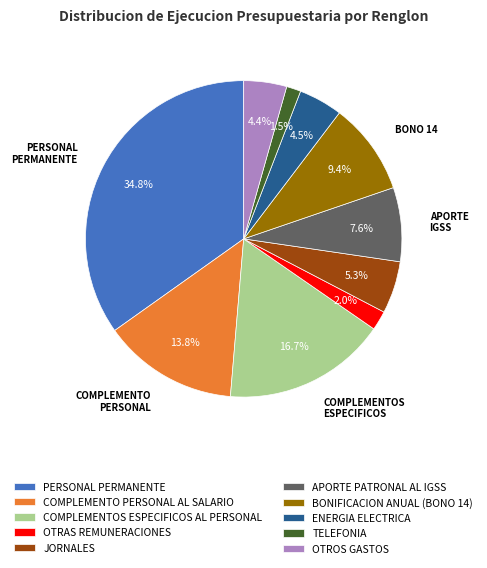

Between OTRAS REMUNERACIONES and TELEFONIA, which is larger?

OTRAS REMUNERACIONES